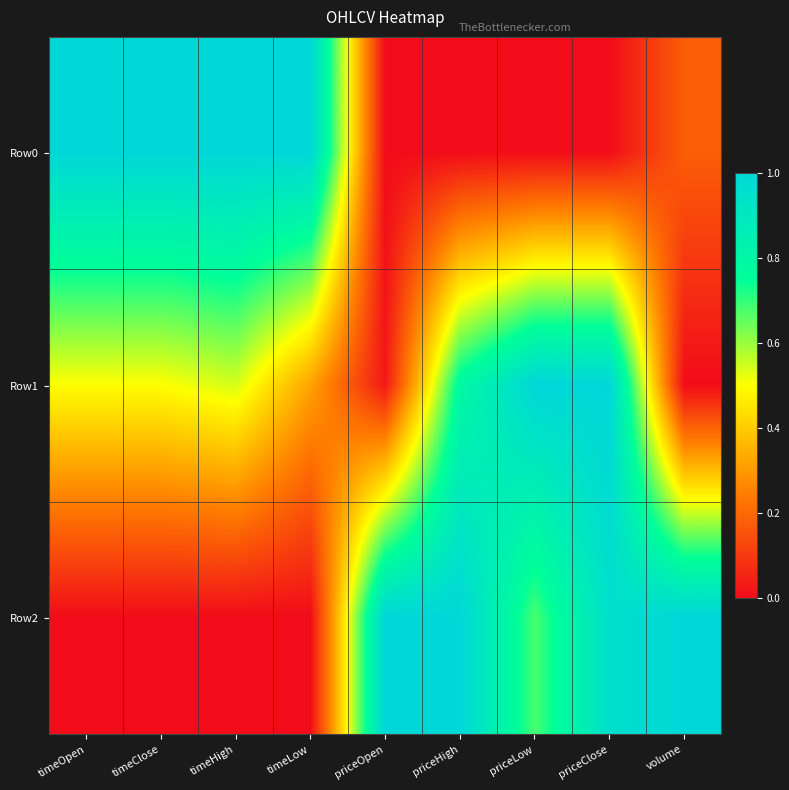

Which series has the largest range (max minus min)?

Row0